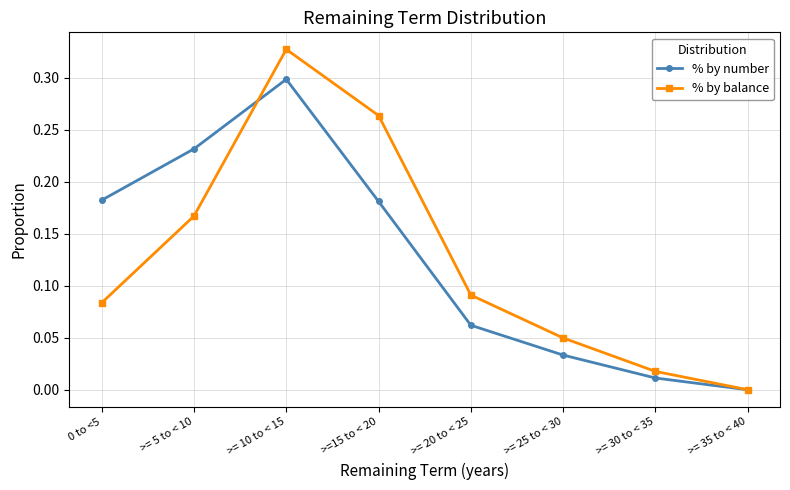

What position from the left is >=15 to < 20?

4